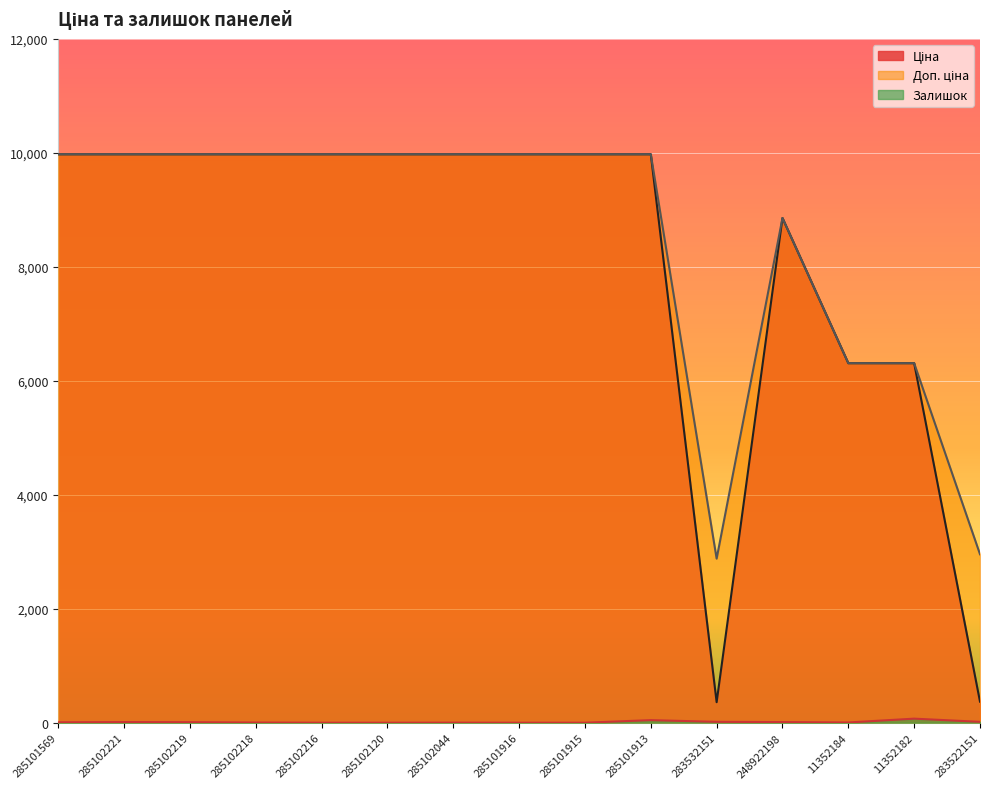

How many lines are shown in the chart?

3